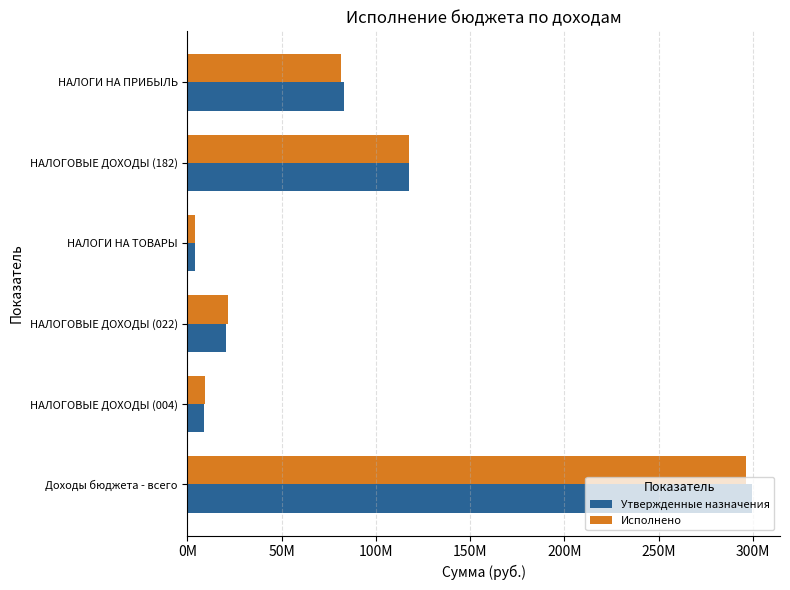

What are all the series names shown in the legend?

Утвержденные назначения, Исполнено